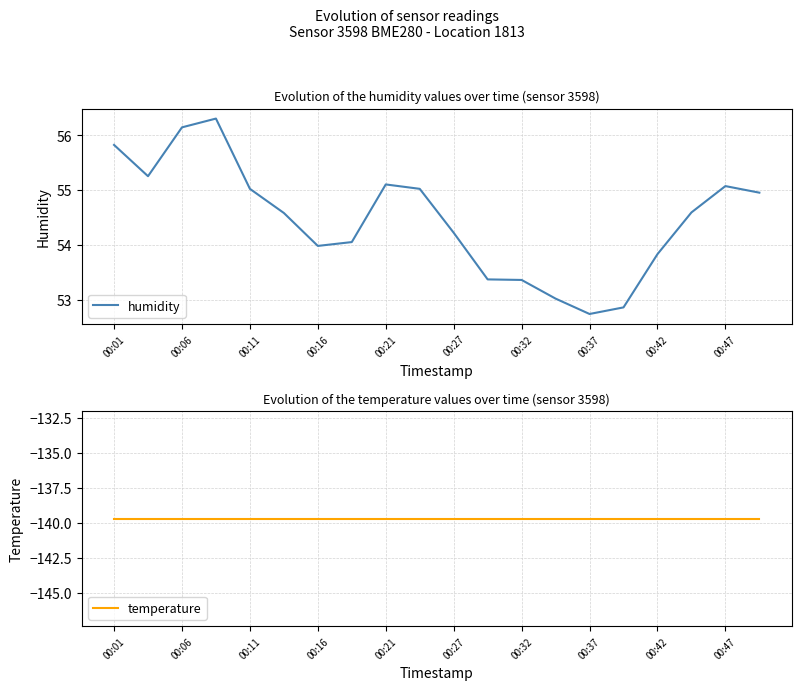

Is this an area chart (filled region under the line)?

No